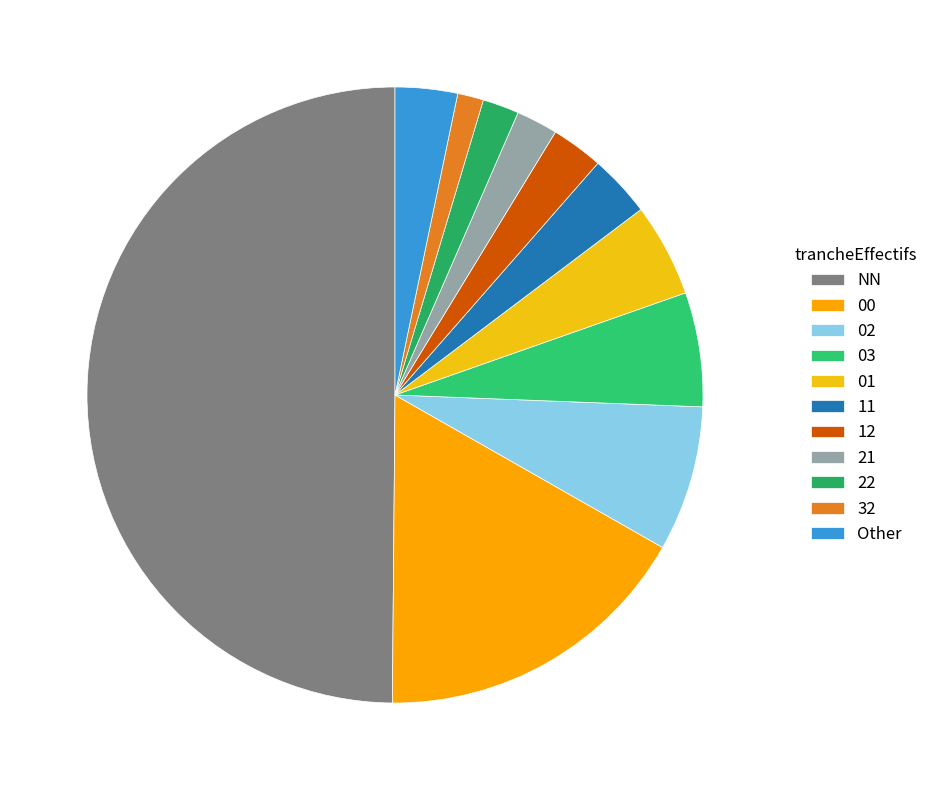

Count the number of slices in the pie.

11